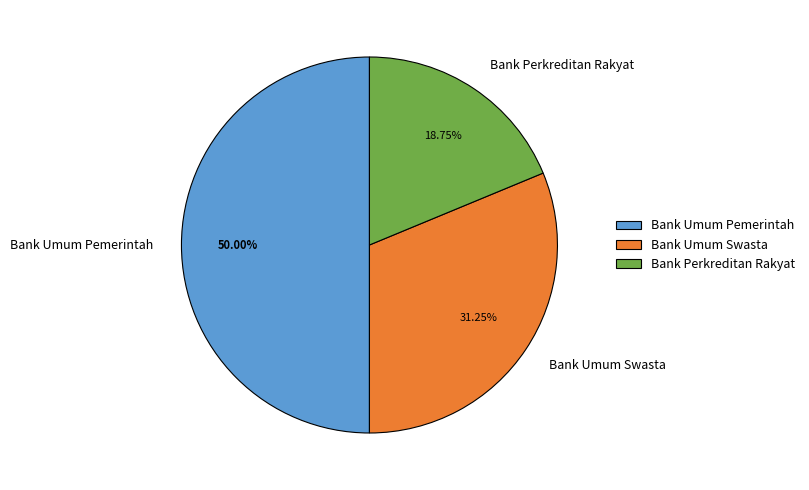

True or false: Bank Umum Pemerintah accounts for 41% of the total.

False